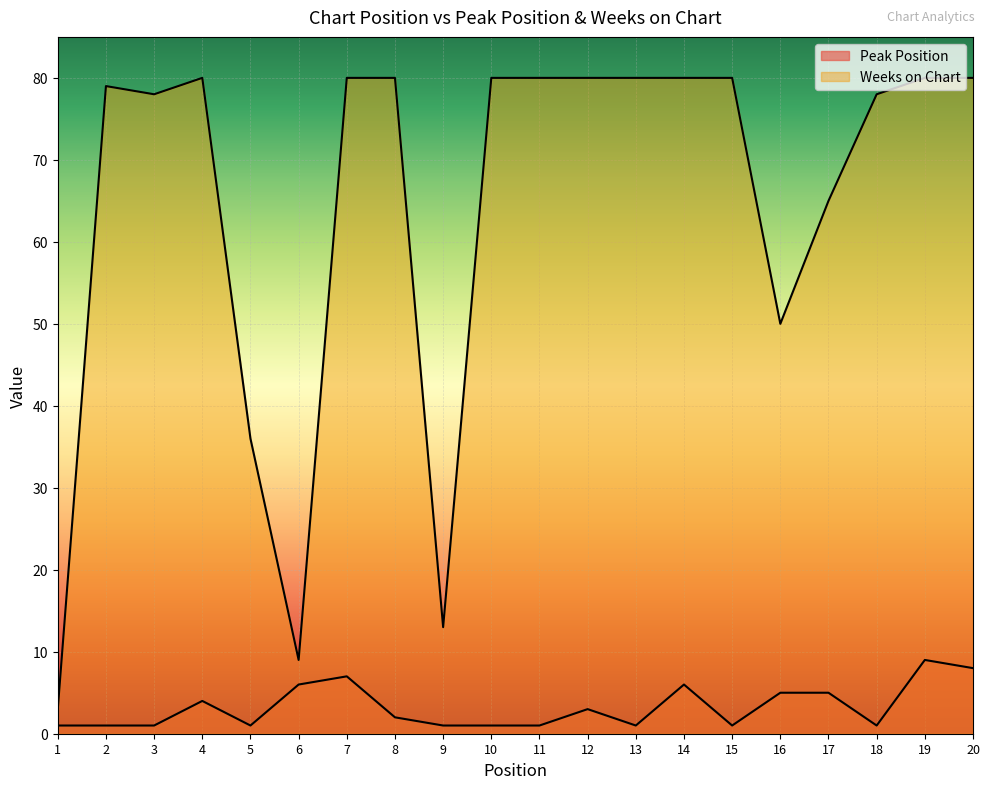

Rank the series by their maximum value, from highest to lowest.

Weeks on Chart, Peak Position